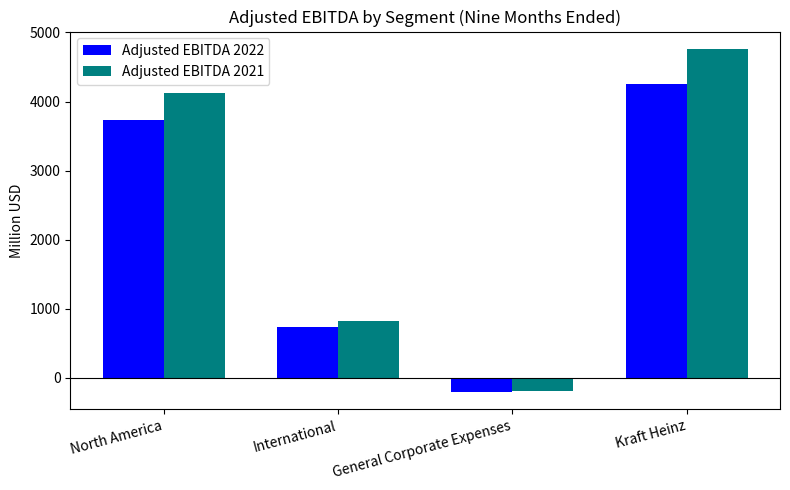

Is it true that Adjusted EBITDA 2022 equals 969 at International?

False